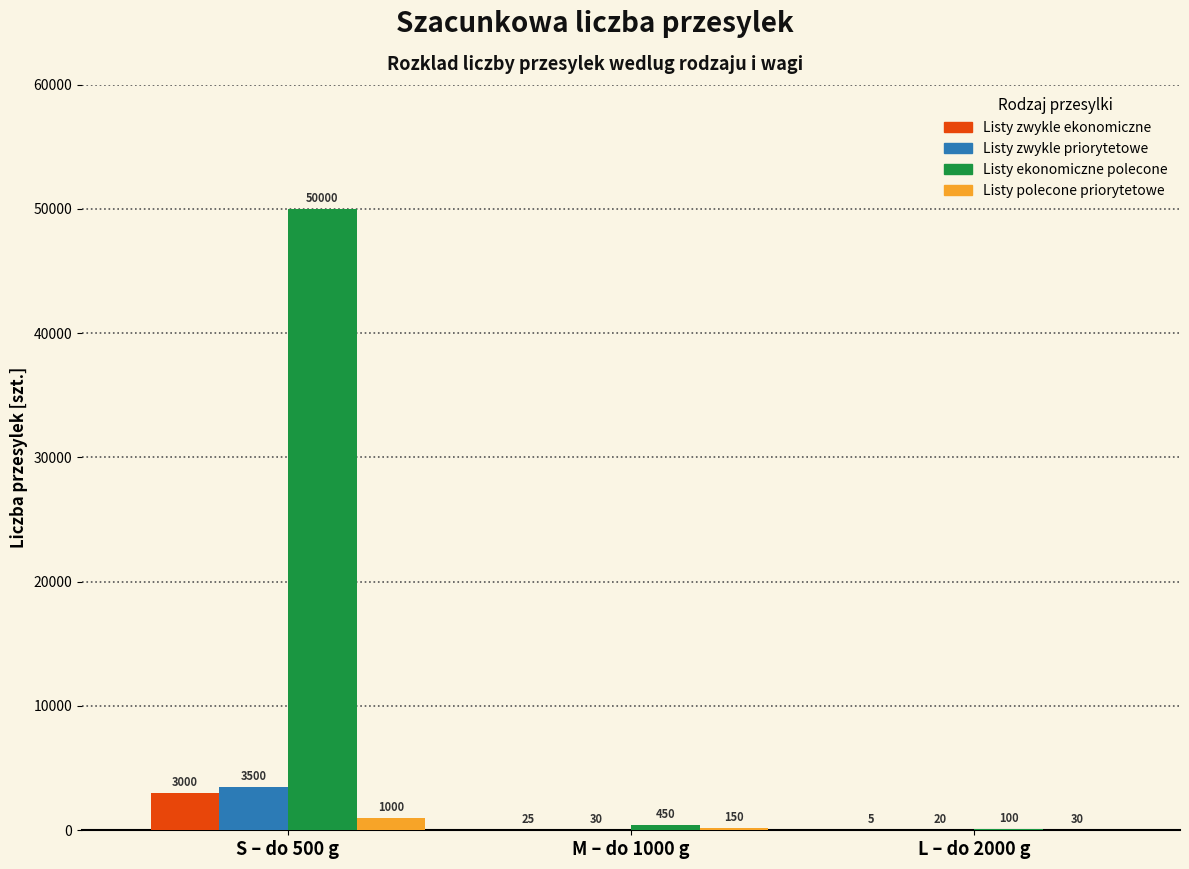

Reading left to right, extract all data points from this chart.

Listy zwykle ekonomiczne: S – do 500 g=3000	M – do 1000 g=25	L – do 2000 g=5
Listy zwykle priorytetowe: S – do 500 g=3500	M – do 1000 g=30	L – do 2000 g=20
Listy ekonomiczne polecone: S – do 500 g=50000	M – do 1000 g=450	L – do 2000 g=100
Listy polecone priorytetowe: S – do 500 g=1000	M – do 1000 g=150	L – do 2000 g=30